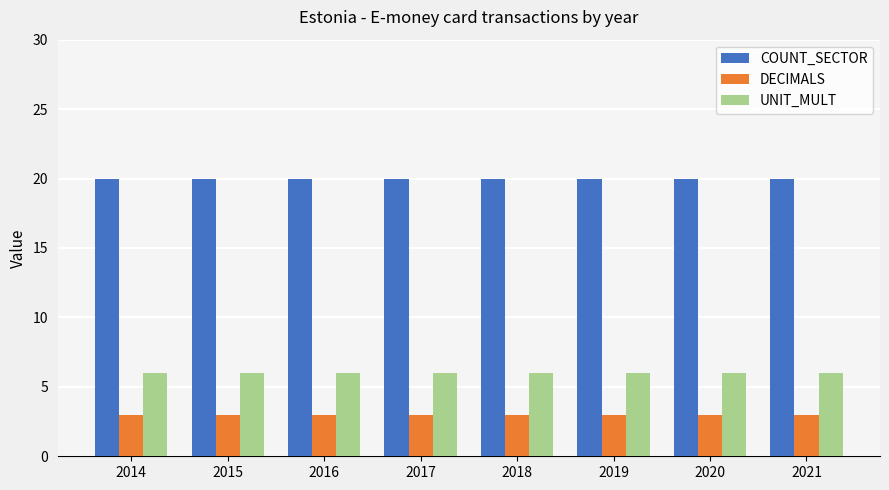

At how many categories does at least one series exceed 5?

8